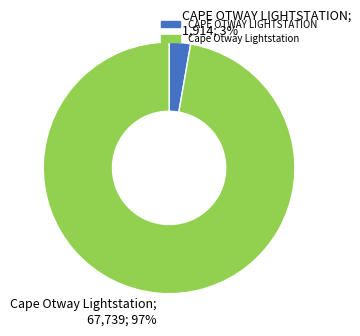

Which slice represents more than half of the pie?

Cape Otway Lightstation